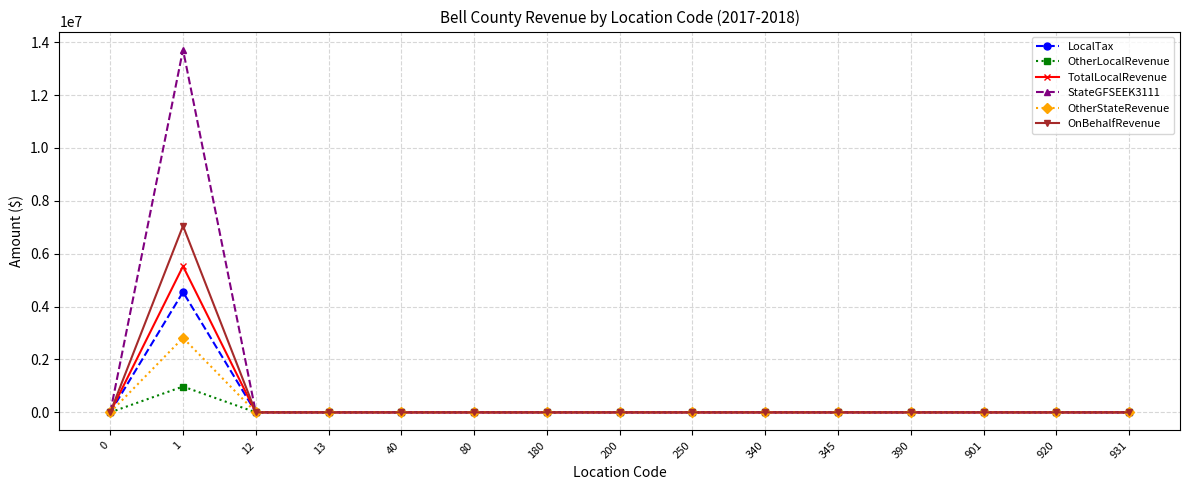

How many lines are shown in the chart?

6